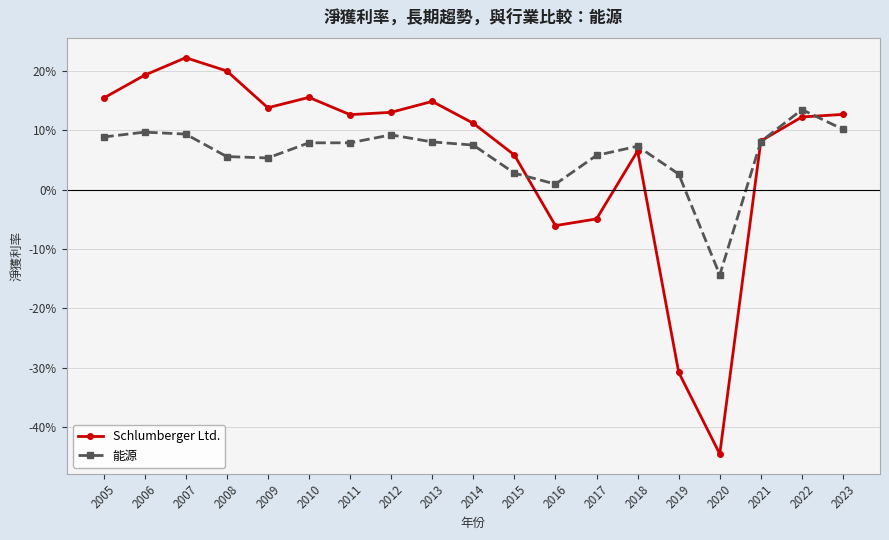

Is the value of 能源 at 2014 greater than the value of Schlumberger Ltd. at 2018?

Yes